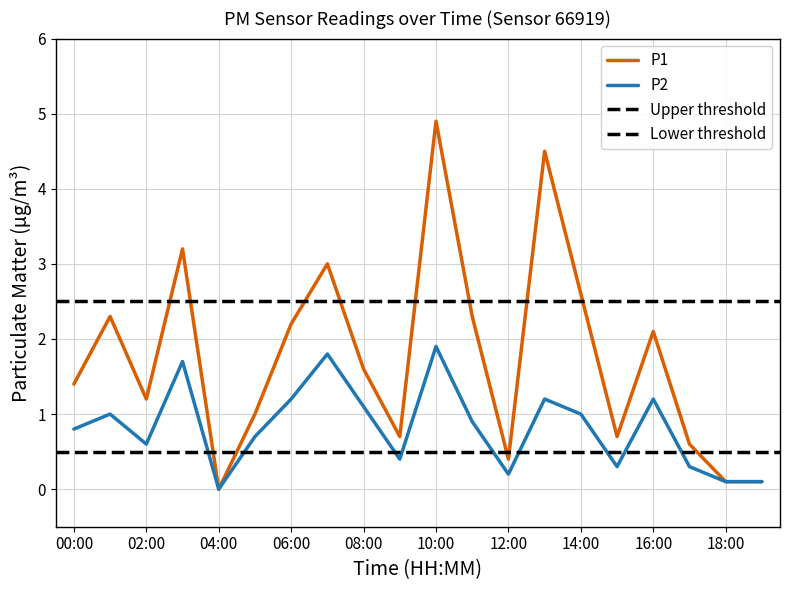

Which series changed the most between 08:00 and 17:00?

P1